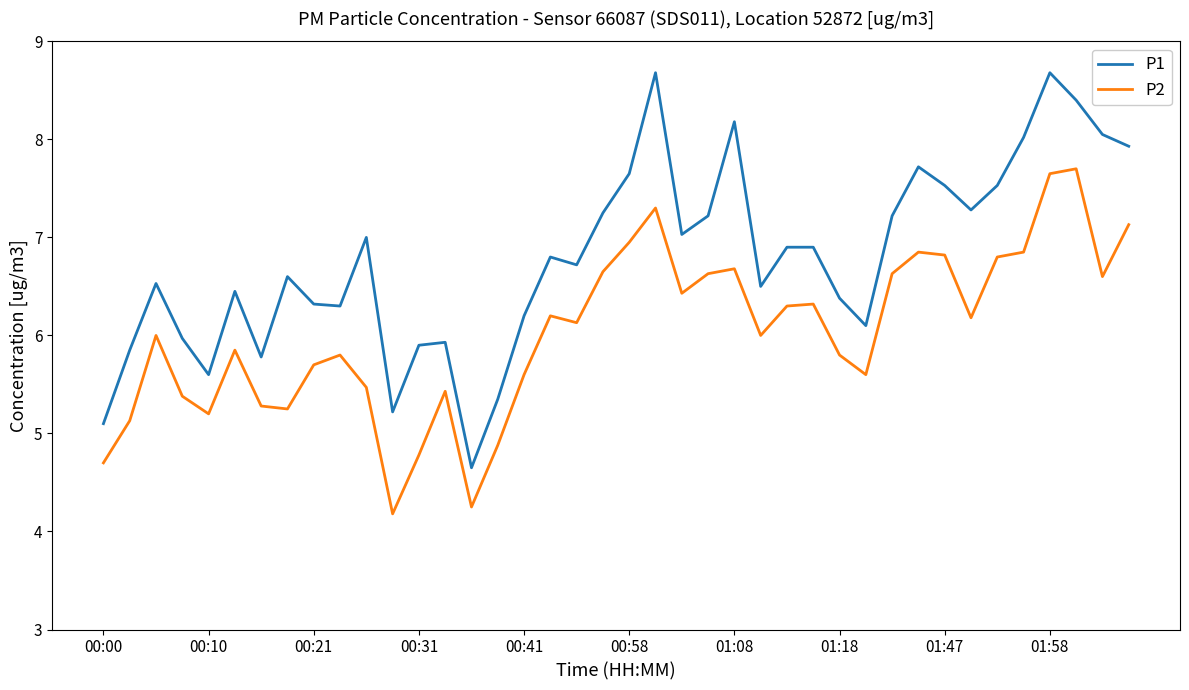

What is the difference between the maximum and minimum values in the P1 series?

4.0